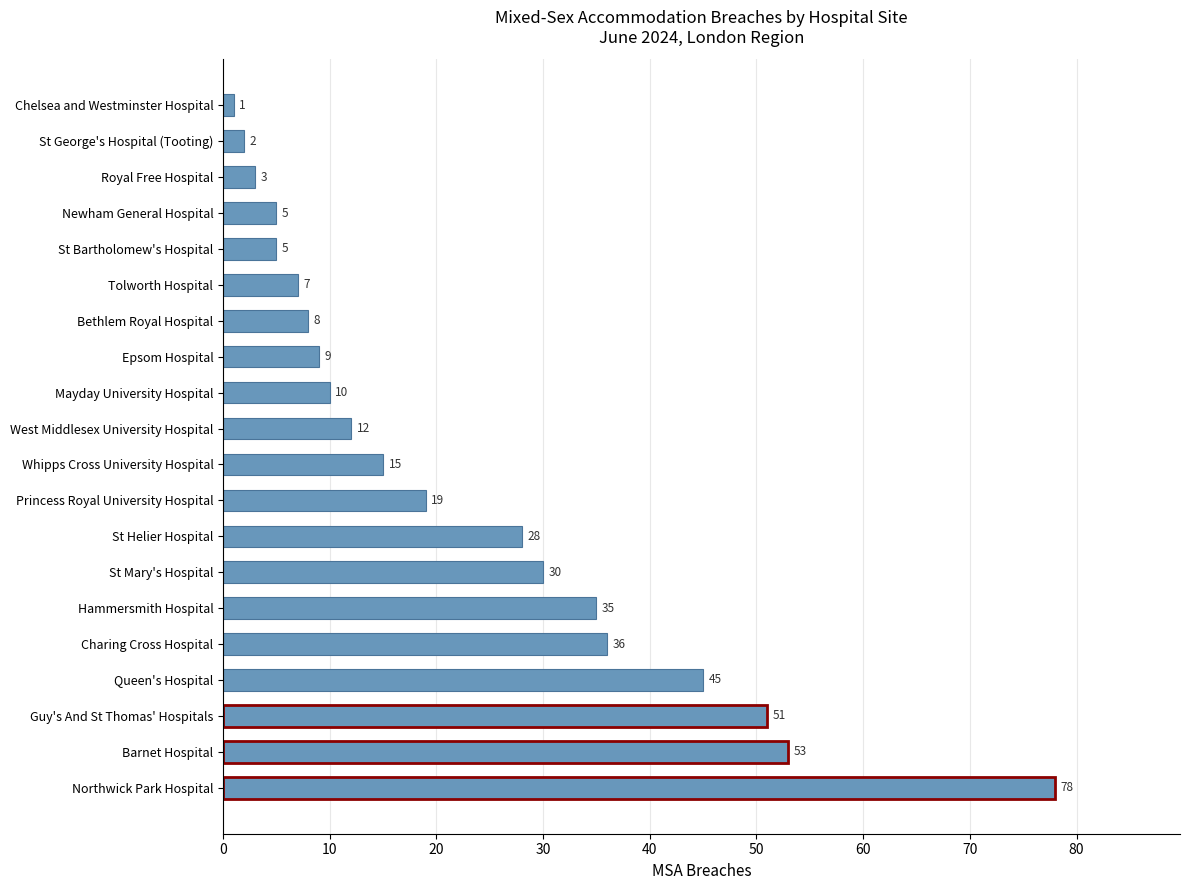

True or false: the data shows 4 at Whipps Cross University Hospital.

False